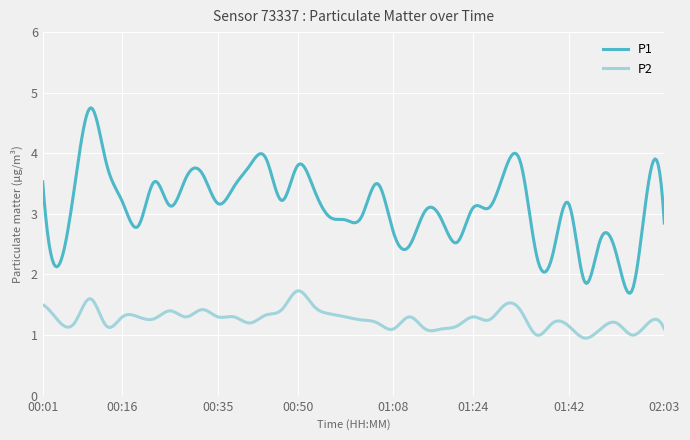

Which series has the widest spread of values?

P1